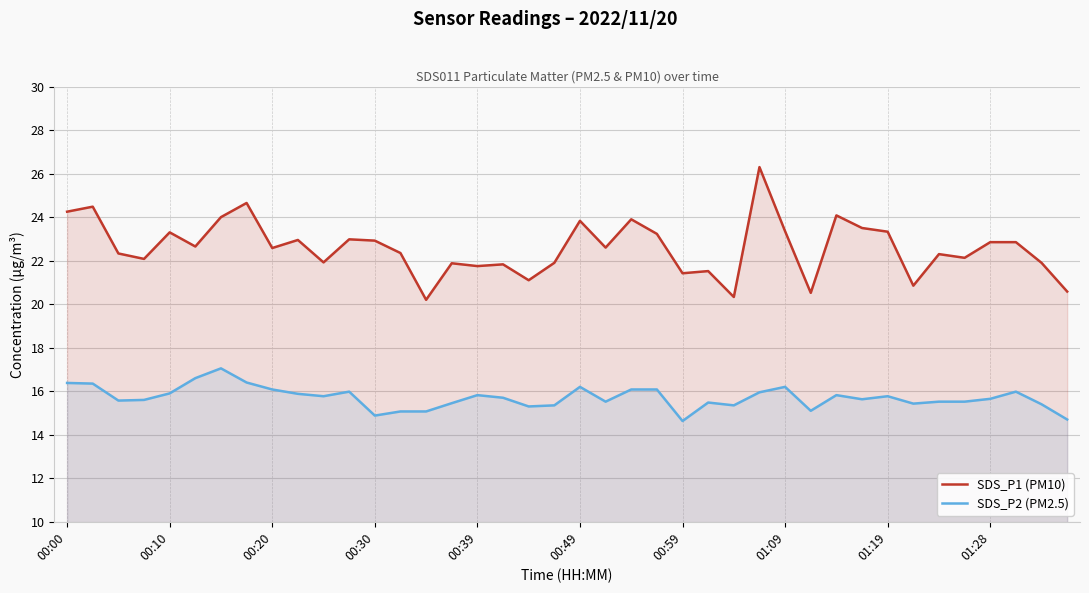

What is the difference between the maximum and minimum values in the SDS_P1 (PM10) series?

6.1